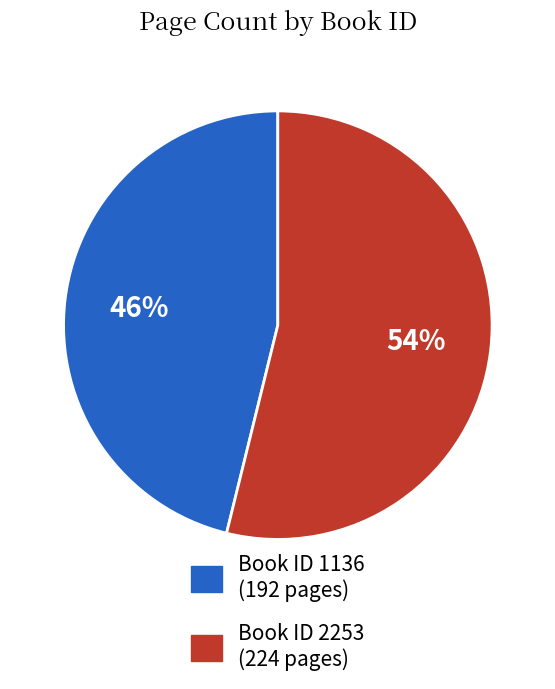

To the nearest percent, what is the difference between the largest and smallest slice percentages?

8%